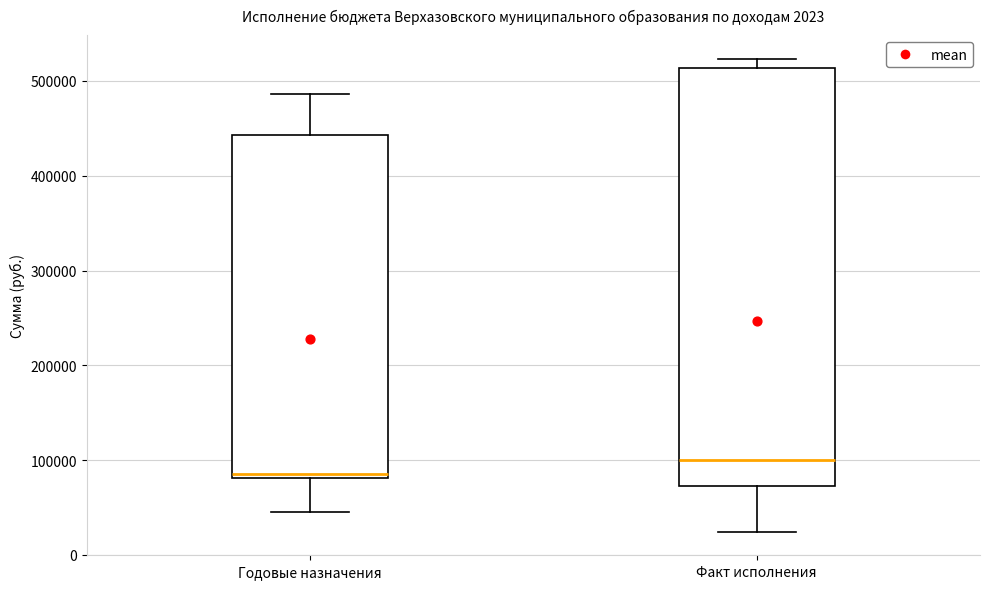

Reading left to right, read every box against the y-axis: the position of its median line, the range the box covers, and the ends of its whiskers. The values are not printed on the chart, so give them approximately, as read against the axis.

Годовые назначения: median 90000, box 80000 to 440000, whiskers 40000 to 490000
Факт исполнения: median 100000, box 70000 to 510000, whiskers 20000 to 520000